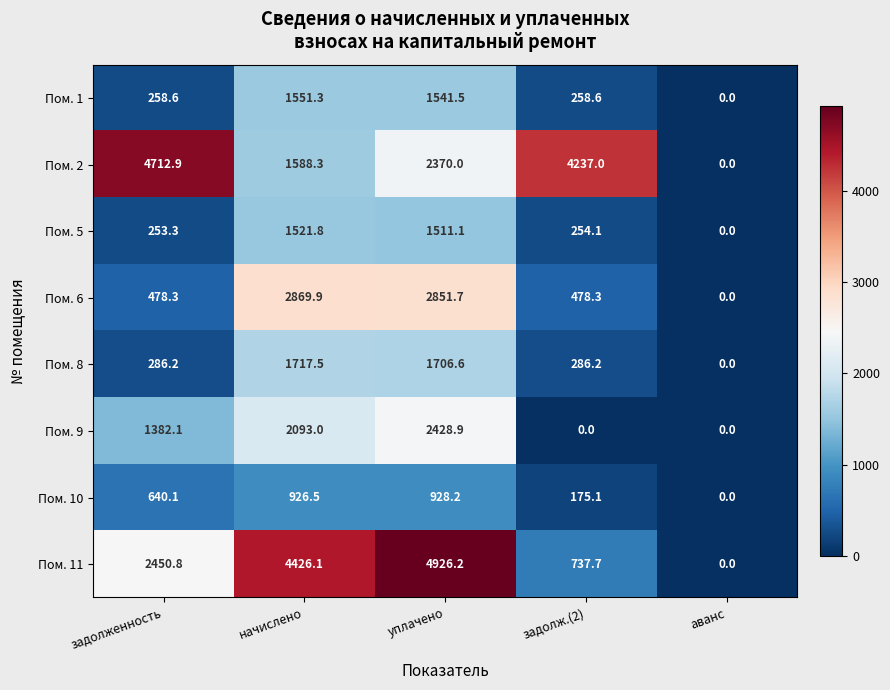

What is the difference between the highest and lowest values at начислено?

3499.6